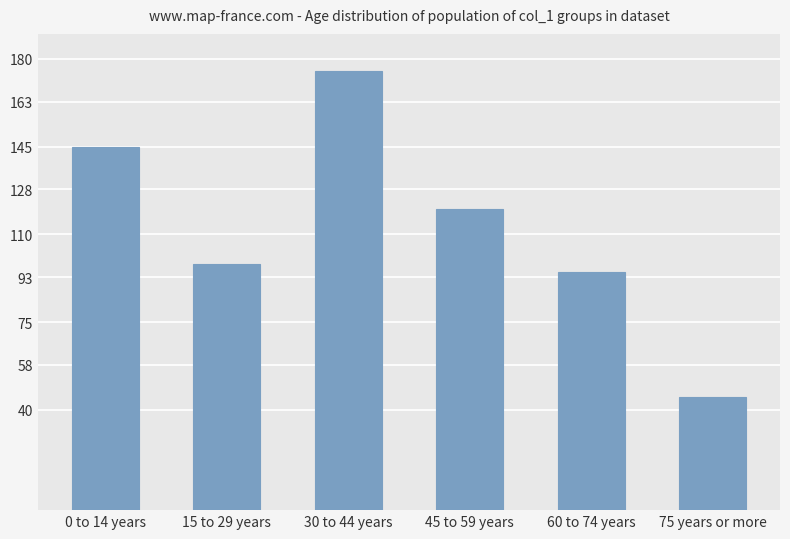

How many data points does each series have?

6